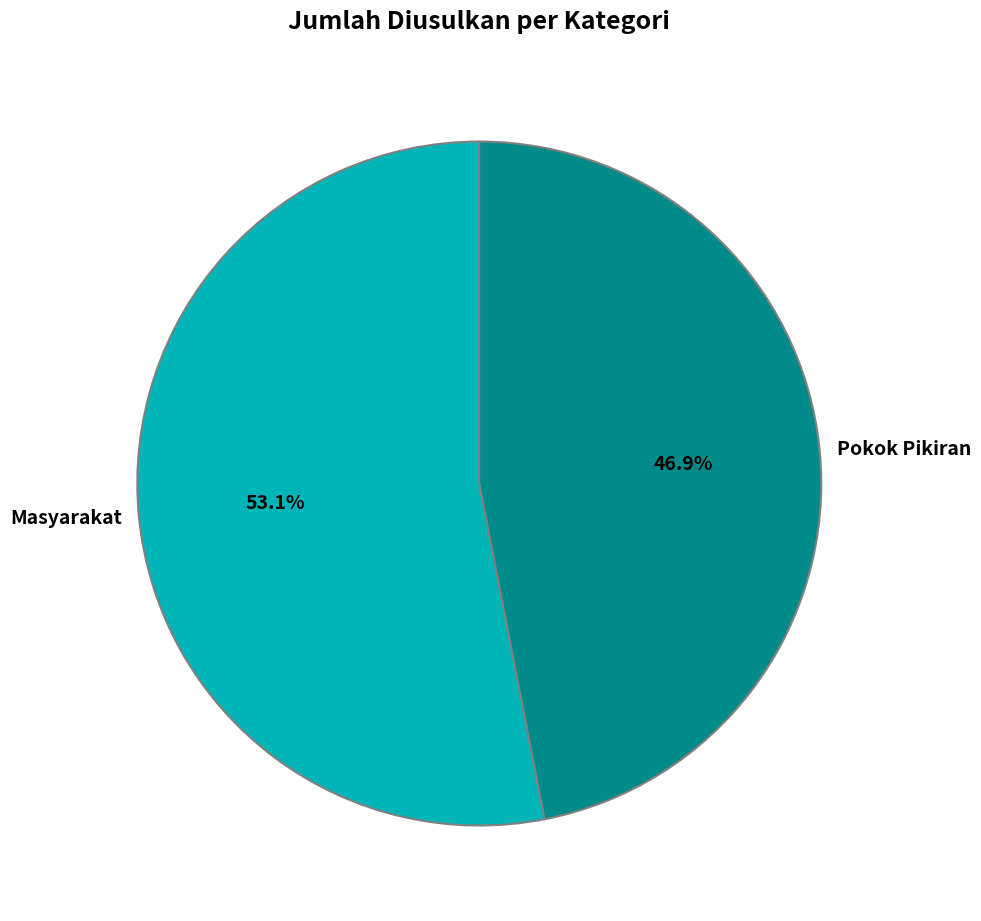

To the nearest percent, what percentage of the pie is Pokok Pikiran?

47%